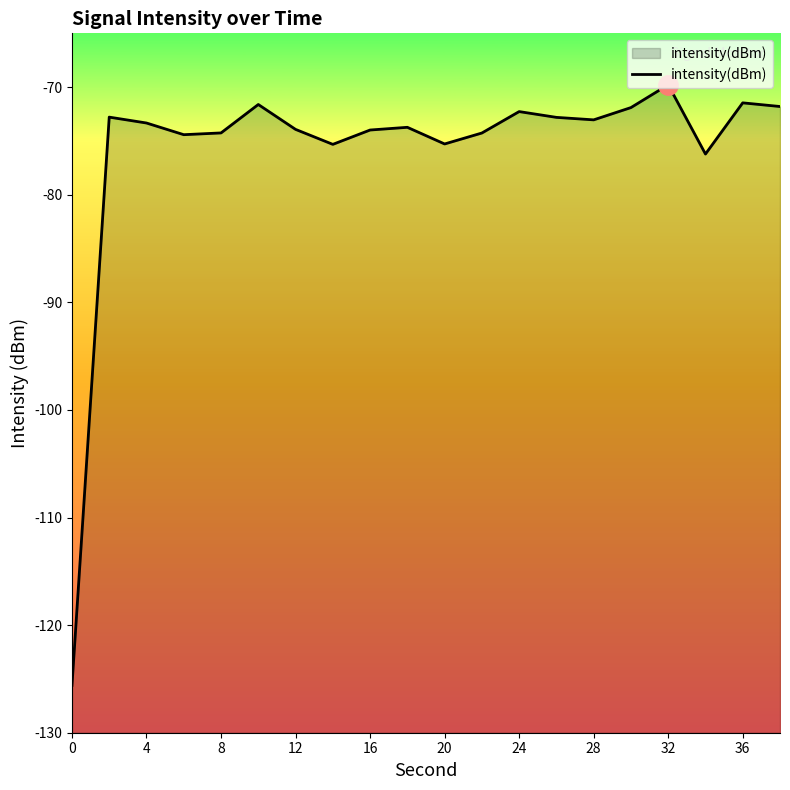

What value does the data have at 28?

-73.0